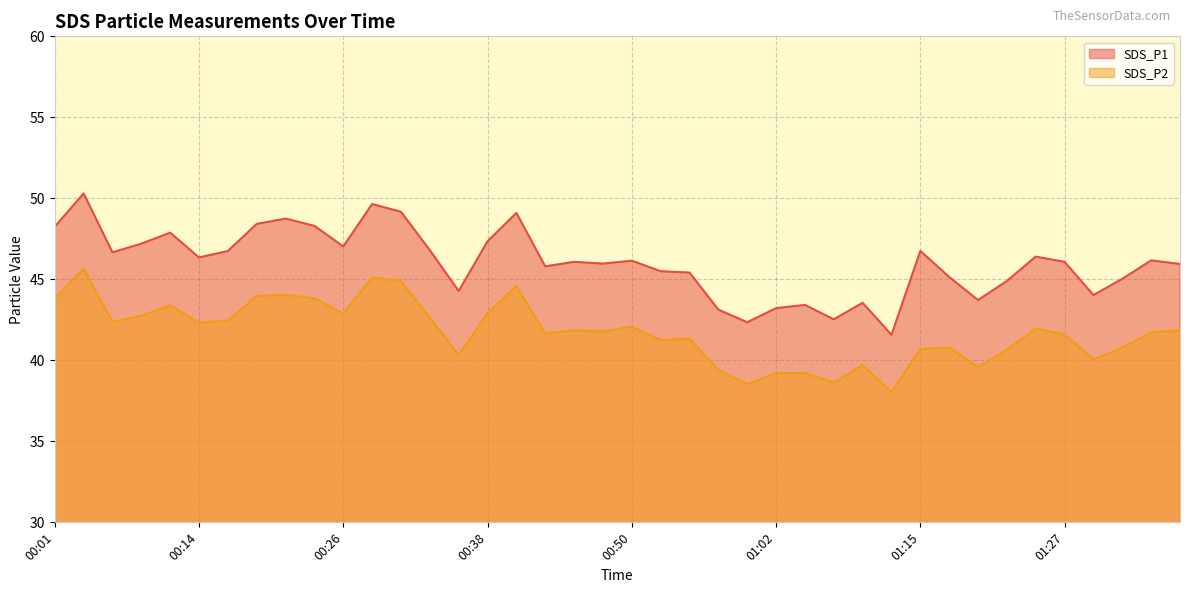

What is the spread (max minus min) of values at 00:01?

4.4